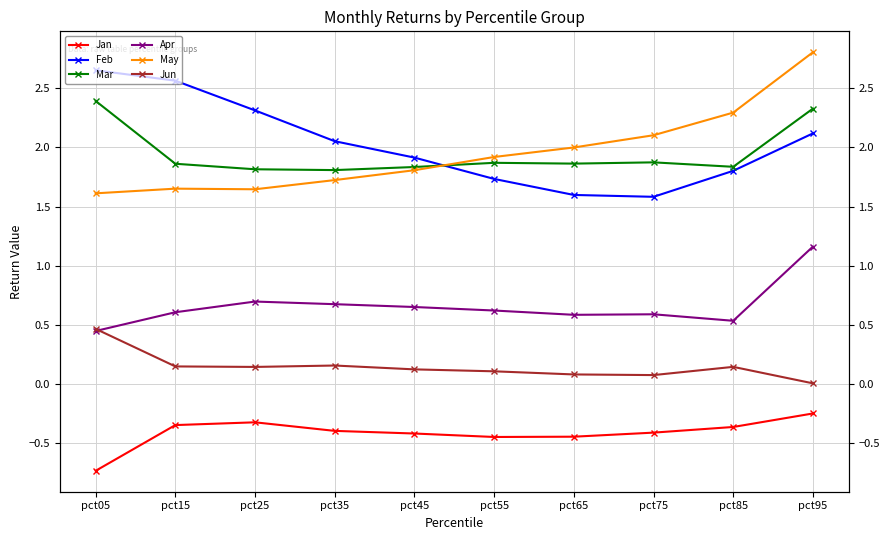

What is the sum of all May values?

19.6